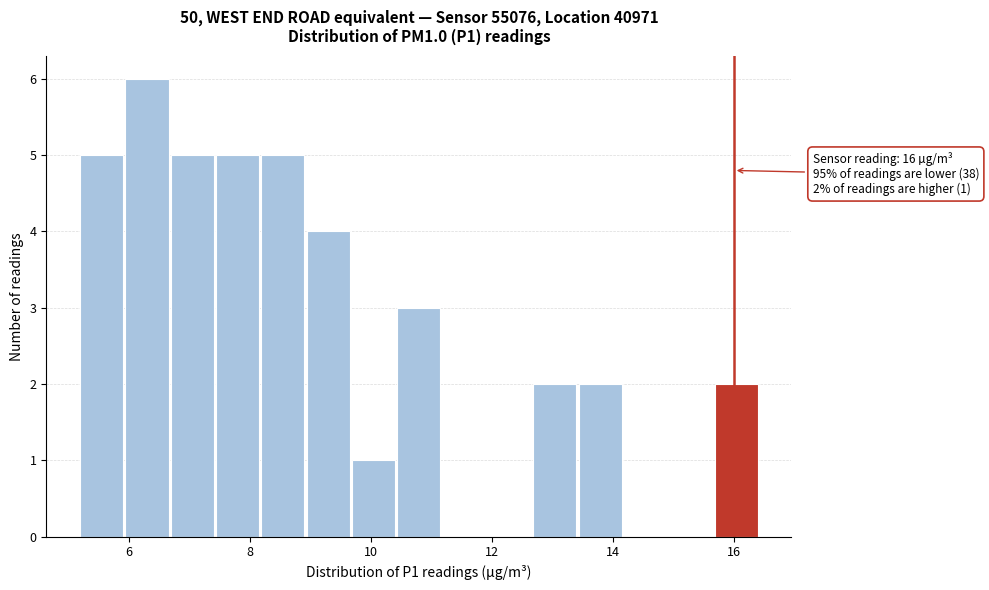

Read against the x-axis, roughly where is the centre of the tallest bar?

6.4